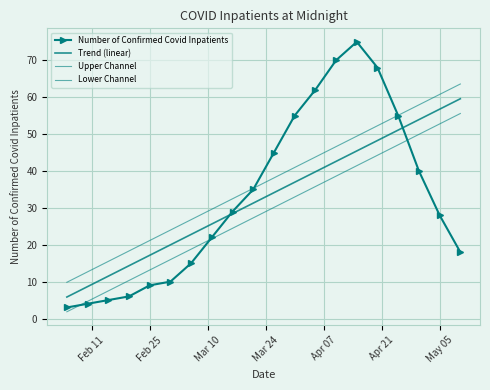

True or false: Upper Channel and Lower Channel intersect in this chart.

False